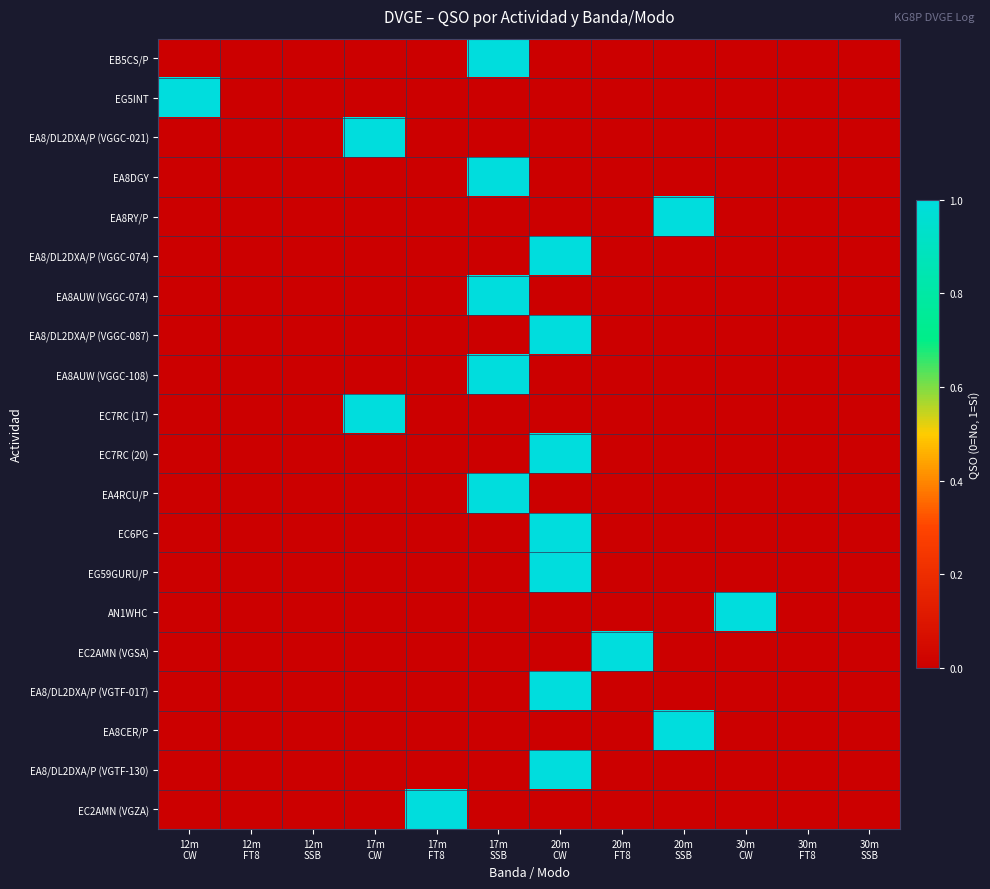

Reading right to left, what are all the values shown in this chart?

EB5CS/P: 30m
SSB=0	30m
FT8=0	30m
CW=0	20m
SSB=0	20m
FT8=0	20m
CW=0	17m
SSB=1	17m
FT8=0	17m
CW=0	12m
SSB=0	12m
FT8=0	12m
CW=0
EG5INT: 30m
SSB=0	30m
FT8=0	30m
CW=0	20m
SSB=0	20m
FT8=0	20m
CW=0	17m
SSB=0	17m
FT8=0	17m
CW=0	12m
SSB=0	12m
FT8=0	12m
CW=1
EA8/DL2DXA/P (VGGC-021): 30m
SSB=0	30m
FT8=0	30m
CW=0	20m
SSB=0	20m
FT8=0	20m
CW=0	17m
SSB=0	17m
FT8=0	17m
CW=1	12m
SSB=0	12m
FT8=0	12m
CW=0
EA8DGY: 30m
SSB=0	30m
FT8=0	30m
CW=0	20m
SSB=0	20m
FT8=0	20m
CW=0	17m
SSB=1	17m
FT8=0	17m
CW=0	12m
SSB=0	12m
FT8=0	12m
CW=0
EA8RY/P: 30m
SSB=0	30m
FT8=0	30m
CW=0	20m
SSB=1	20m
FT8=0	20m
CW=0	17m
SSB=0	17m
FT8=0	17m
CW=0	12m
SSB=0	12m
FT8=0	12m
CW=0
EA8/DL2DXA/P (VGGC-074): 30m
SSB=0	30m
FT8=0	30m
CW=0	20m
SSB=0	20m
FT8=0	20m
CW=1	17m
SSB=0	17m
FT8=0	17m
CW=0	12m
SSB=0	12m
FT8=0	12m
CW=0
EA8AUW (VGGC-074): 30m
SSB=0	30m
FT8=0	30m
CW=0	20m
SSB=0	20m
FT8=0	20m
CW=0	17m
SSB=1	17m
FT8=0	17m
CW=0	12m
SSB=0	12m
FT8=0	12m
CW=0
EA8/DL2DXA/P (VGGC-087): 30m
SSB=0	30m
FT8=0	30m
CW=0	20m
SSB=0	20m
FT8=0	20m
CW=1	17m
SSB=0	17m
FT8=0	17m
CW=0	12m
SSB=0	12m
FT8=0	12m
CW=0
EA8AUW (VGGC-108): 30m
SSB=0	30m
FT8=0	30m
CW=0	20m
SSB=0	20m
FT8=0	20m
CW=0	17m
SSB=1	17m
FT8=0	17m
CW=0	12m
SSB=0	12m
FT8=0	12m
CW=0
EC7RC (17): 30m
SSB=0	30m
FT8=0	30m
CW=0	20m
SSB=0	20m
FT8=0	20m
CW=0	17m
SSB=0	17m
FT8=0	17m
CW=1	12m
SSB=0	12m
FT8=0	12m
CW=0
EC7RC (20): 30m
SSB=0	30m
FT8=0	30m
CW=0	20m
SSB=0	20m
FT8=0	20m
CW=1	17m
SSB=0	17m
FT8=0	17m
CW=0	12m
SSB=0	12m
FT8=0	12m
CW=0
EA4RCU/P: 30m
SSB=0	30m
FT8=0	30m
CW=0	20m
SSB=0	20m
FT8=0	20m
CW=0	17m
SSB=1	17m
FT8=0	17m
CW=0	12m
SSB=0	12m
FT8=0	12m
CW=0
EC6PG: 30m
SSB=0	30m
FT8=0	30m
CW=0	20m
SSB=0	20m
FT8=0	20m
CW=1	17m
SSB=0	17m
FT8=0	17m
CW=0	12m
SSB=0	12m
FT8=0	12m
CW=0
EG59GURU/P: 30m
SSB=0	30m
FT8=0	30m
CW=0	20m
SSB=0	20m
FT8=0	20m
CW=1	17m
SSB=0	17m
FT8=0	17m
CW=0	12m
SSB=0	12m
FT8=0	12m
CW=0
AN1WHC: 30m
SSB=0	30m
FT8=0	30m
CW=1	20m
SSB=0	20m
FT8=0	20m
CW=0	17m
SSB=0	17m
FT8=0	17m
CW=0	12m
SSB=0	12m
FT8=0	12m
CW=0
EC2AMN (VGSA): 30m
SSB=0	30m
FT8=0	30m
CW=0	20m
SSB=0	20m
FT8=1	20m
CW=0	17m
SSB=0	17m
FT8=0	17m
CW=0	12m
SSB=0	12m
FT8=0	12m
CW=0
EA8/DL2DXA/P (VGTF-017): 30m
SSB=0	30m
FT8=0	30m
CW=0	20m
SSB=0	20m
FT8=0	20m
CW=1	17m
SSB=0	17m
FT8=0	17m
CW=0	12m
SSB=0	12m
FT8=0	12m
CW=0
EA8CER/P: 30m
SSB=0	30m
FT8=0	30m
CW=0	20m
SSB=1	20m
FT8=0	20m
CW=0	17m
SSB=0	17m
FT8=0	17m
CW=0	12m
SSB=0	12m
FT8=0	12m
CW=0
EA8/DL2DXA/P (VGTF-130): 30m
SSB=0	30m
FT8=0	30m
CW=0	20m
SSB=0	20m
FT8=0	20m
CW=1	17m
SSB=0	17m
FT8=0	17m
CW=0	12m
SSB=0	12m
FT8=0	12m
CW=0
EC2AMN (VGZA): 30m
SSB=0	30m
FT8=0	30m
CW=0	20m
SSB=0	20m
FT8=0	20m
CW=0	17m
SSB=0	17m
FT8=1	17m
CW=0	12m
SSB=0	12m
FT8=0	12m
CW=0